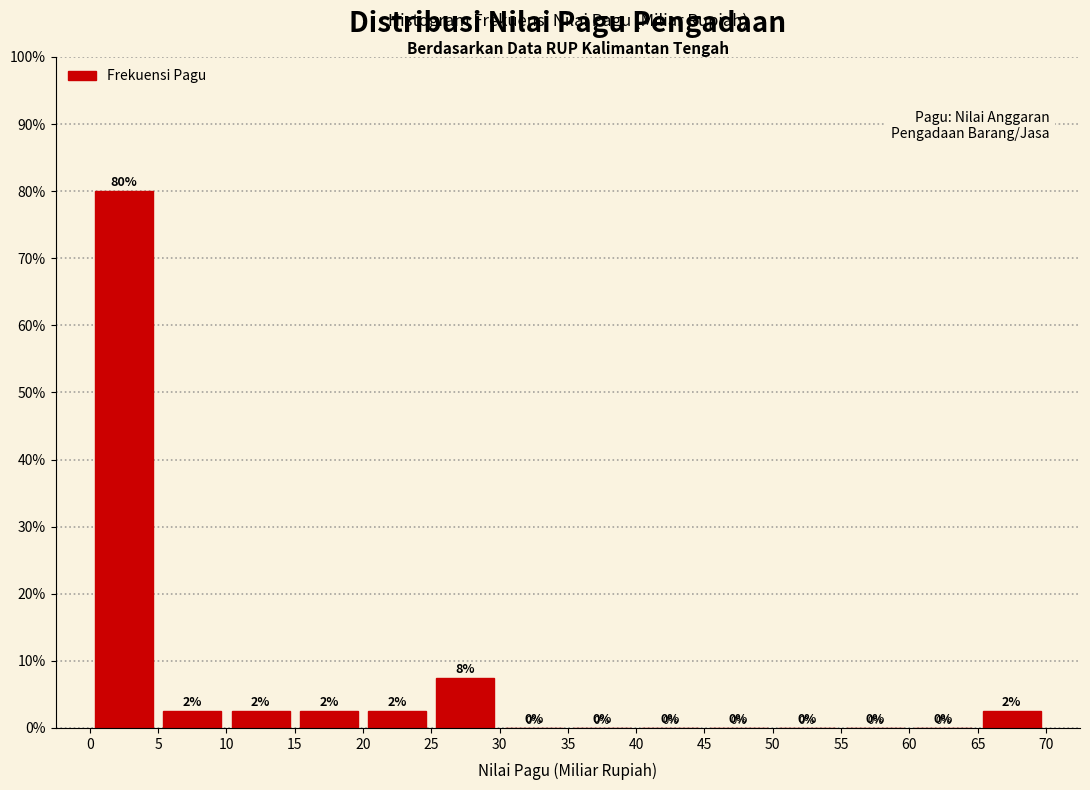

Which range on the x-axis has the tallest bar?

0 to 5